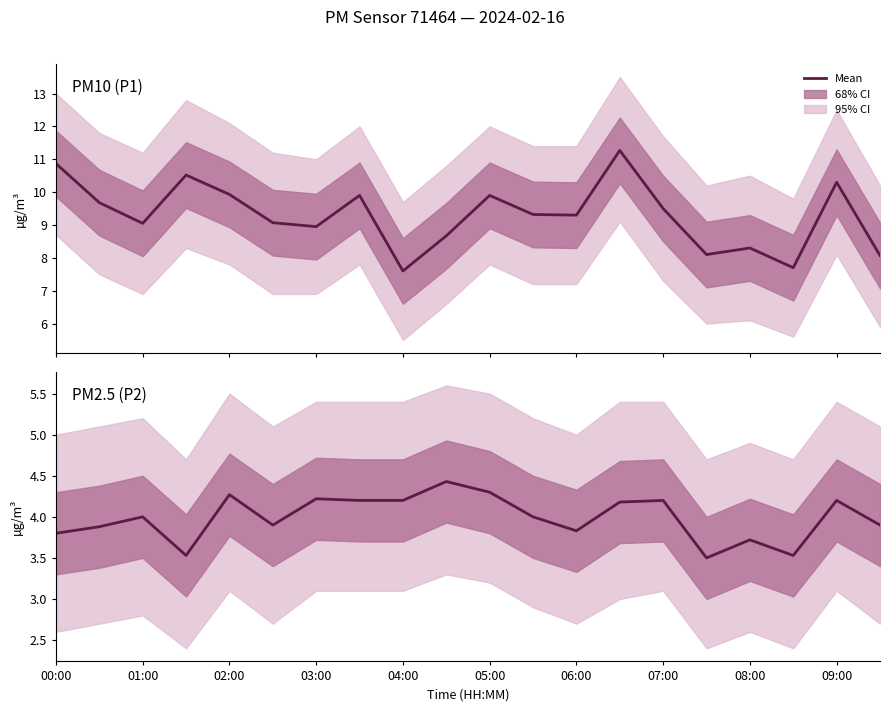

True or false: Mean P1 and Mean P2 cross at least once.

False